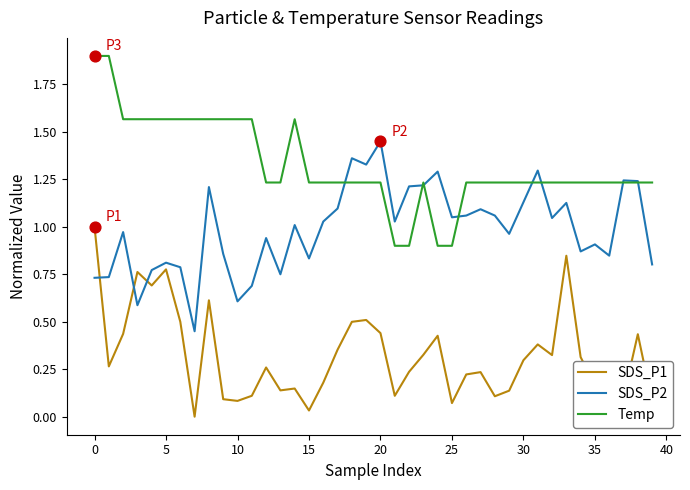

Which series has the largest total across all categories?

Temp